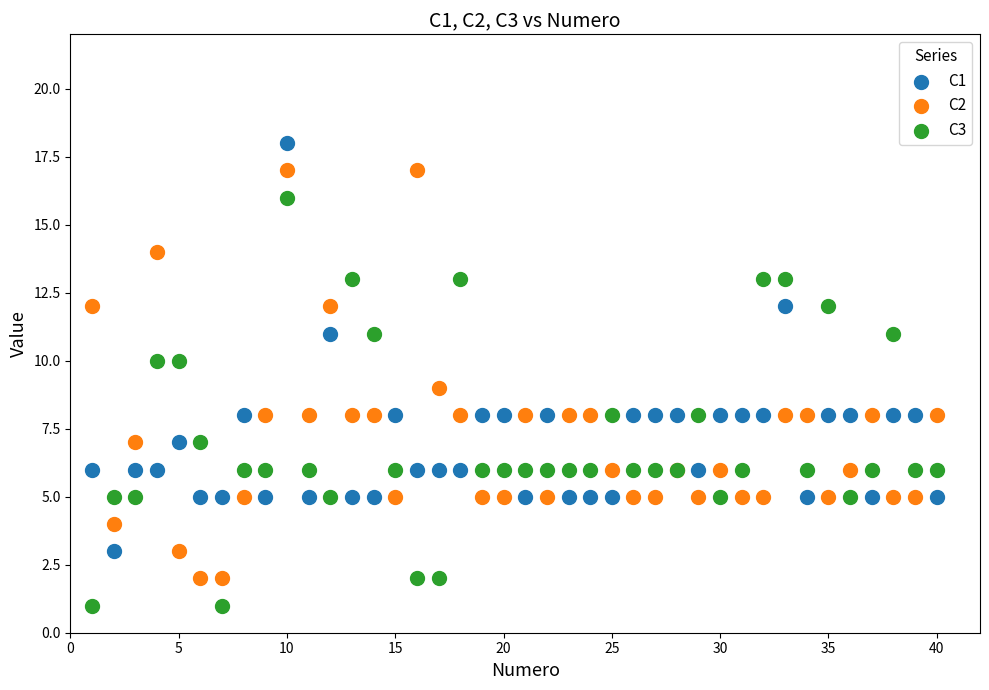

What is the X range (max minus min) for the scatter plot?

39